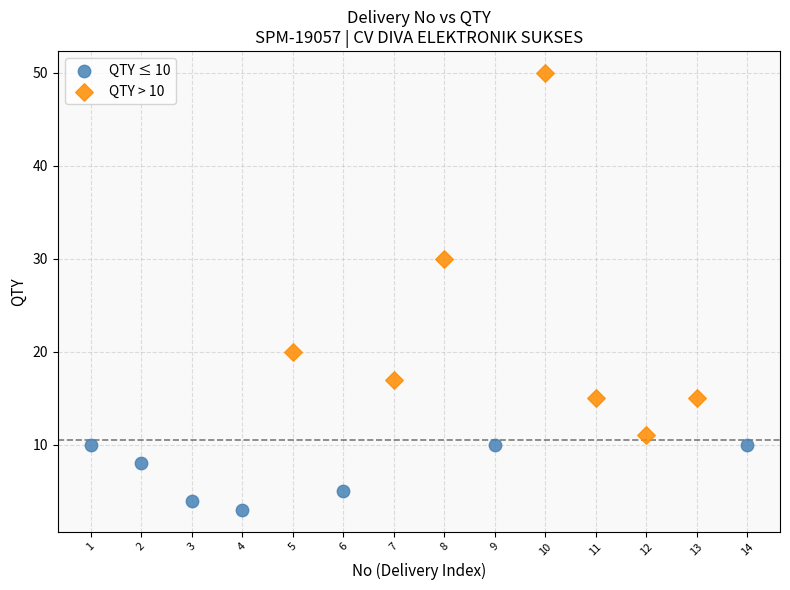

Which series reaches the maximum Y coordinate?

QTY > 10